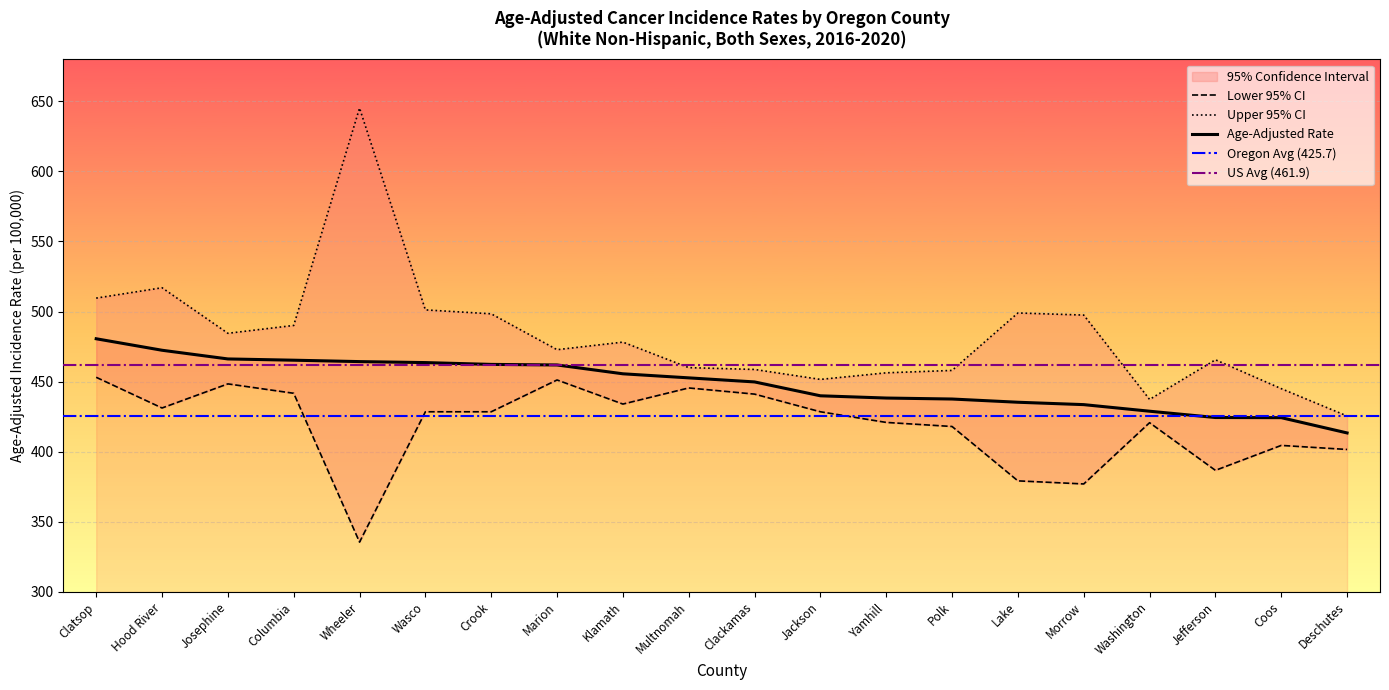

True or false: Age-Adjusted Rate and Upper 95% CI intersect in this chart.

False